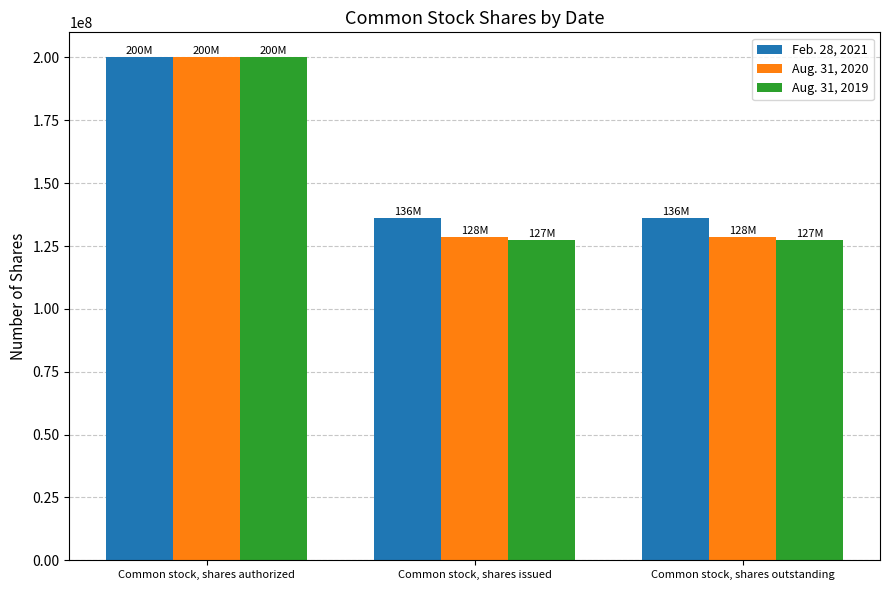

At Common stock, shares issued, list the series in order from largest to smallest.

Feb. 28, 2021, Aug. 31, 2020, Aug. 31, 2019